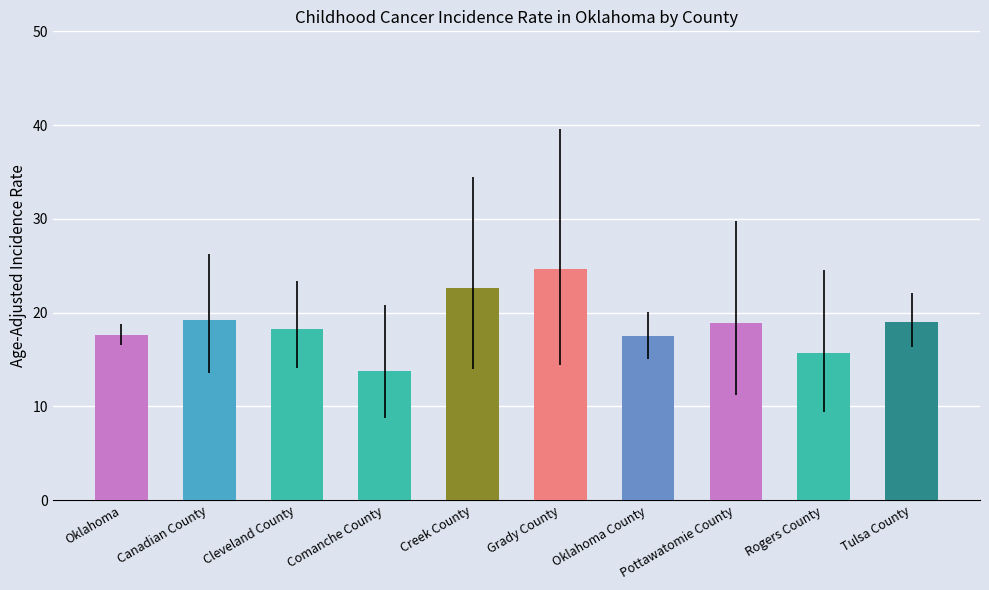

What is the greatest value displayed?

24.7